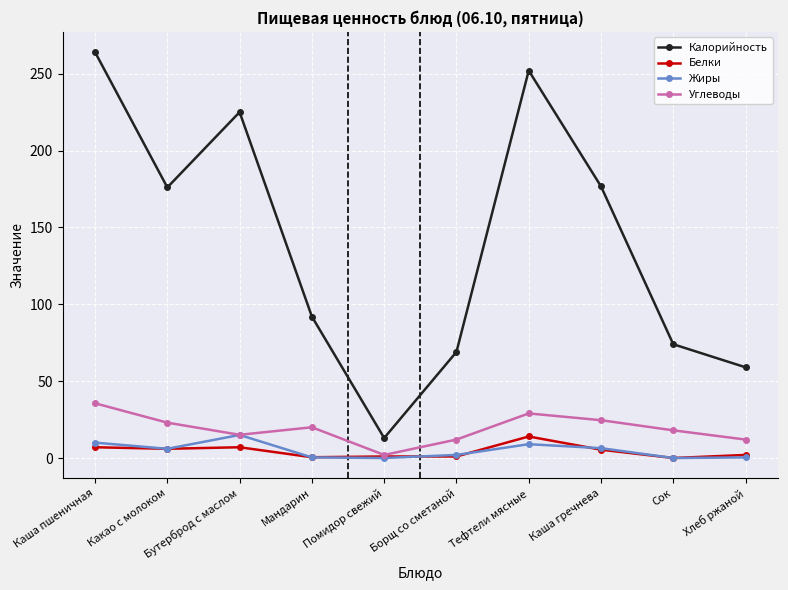

What are all the series names shown in the legend?

Калорийность, Белки, Жиры, Углеводы